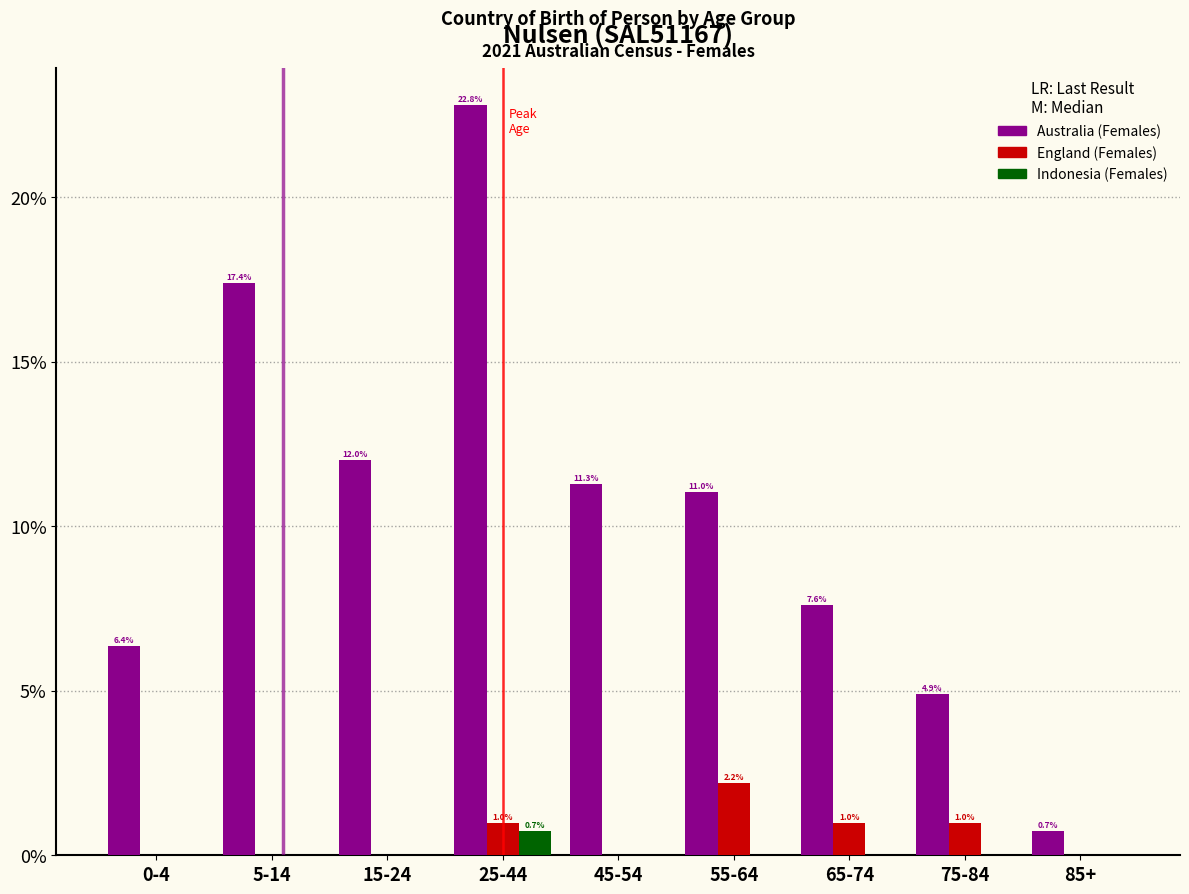

Reading left to right, what are all the values shown in this chart?

Australia (Females): 0-4=6.4	5-14=17.4	15-24=12.0	25-44=22.8	45-54=11.3	55-64=11.0	65-74=7.6	75-84=4.9	85+=0.7
England (Females): 0-4=0.0	5-14=0.0	15-24=0.0	25-44=1.0	45-54=0.0	55-64=2.2	65-74=1.0	75-84=1.0	85+=0.0
Indonesia (Females): 0-4=0.0	5-14=0.0	15-24=0.0	25-44=0.7	45-54=0.0	55-64=0.0	65-74=0.0	75-84=0.0	85+=0.0